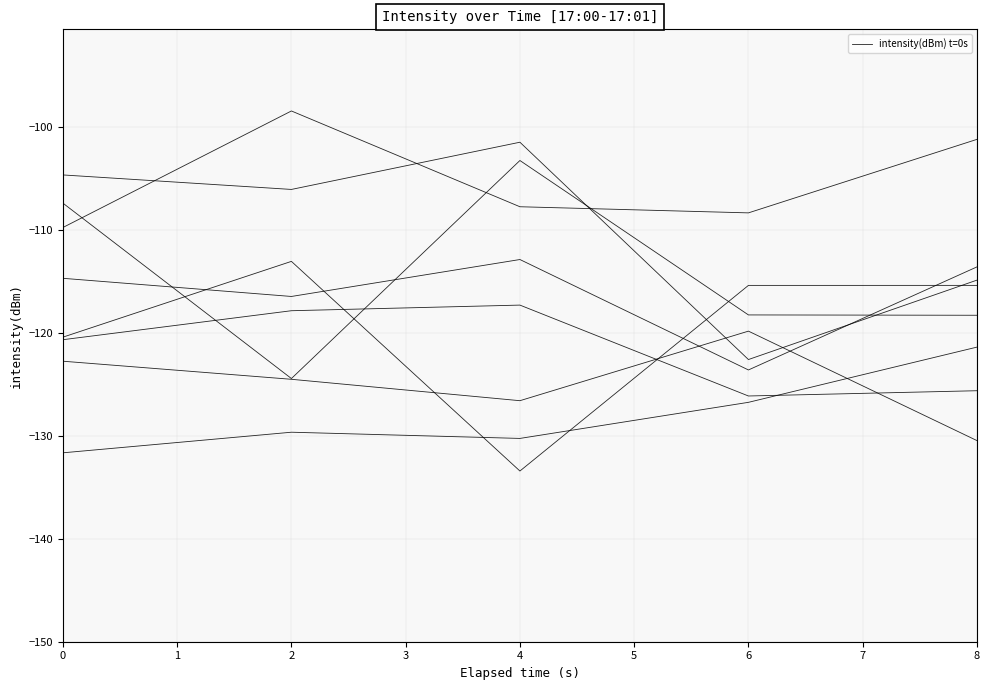

Is it true that the value at 6 is -69.9?

False